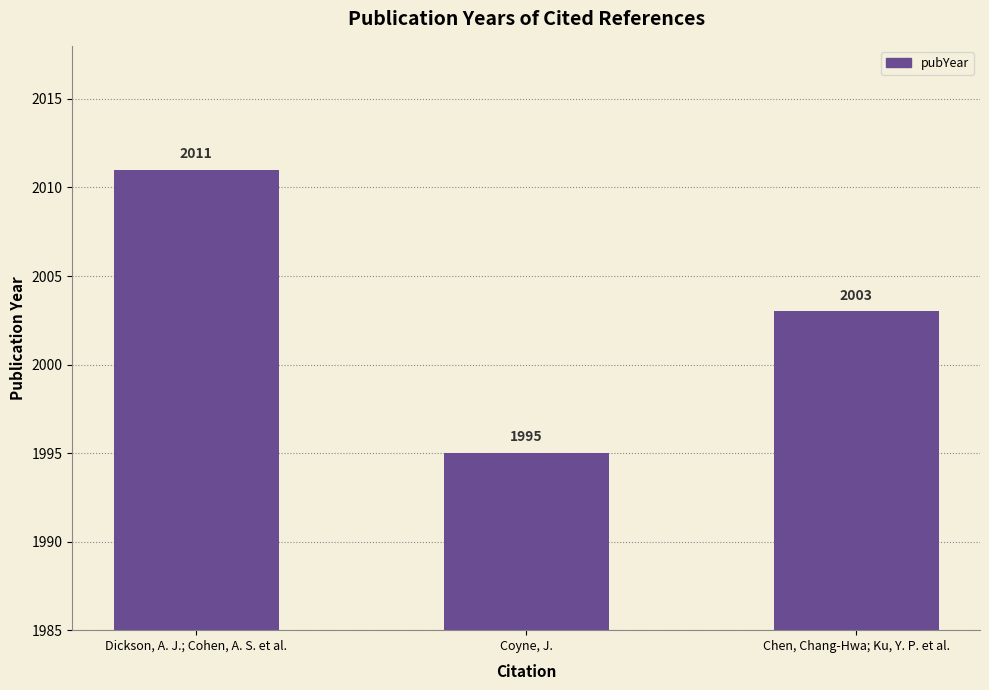

How many values are below 2003?

1